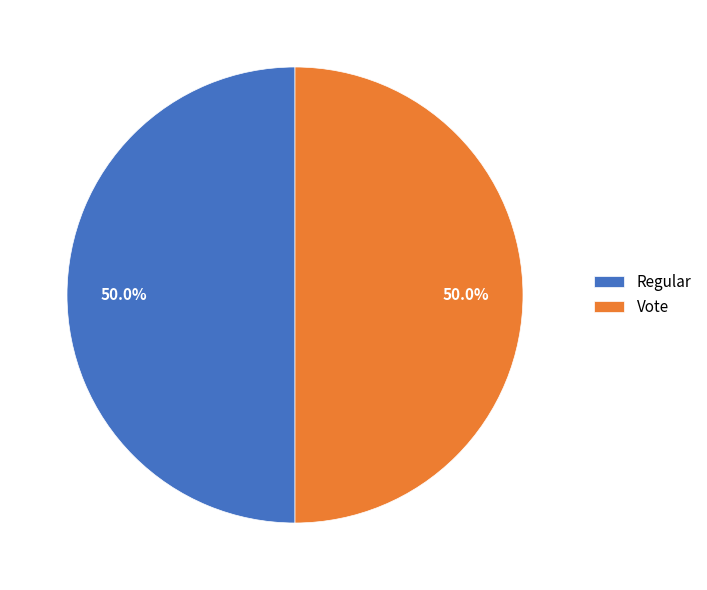

Do Regular and Vote together represent more than half of the pie?

Yes